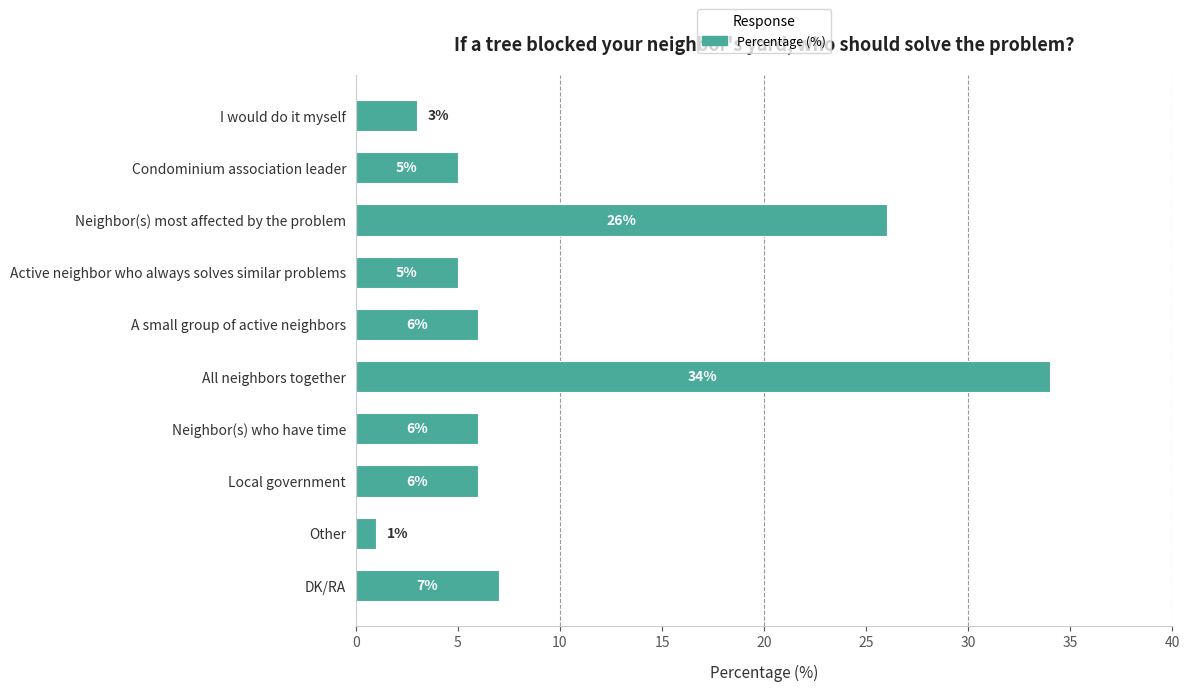

What position from the bottom is Active neighbor who always solves similar problems?

7